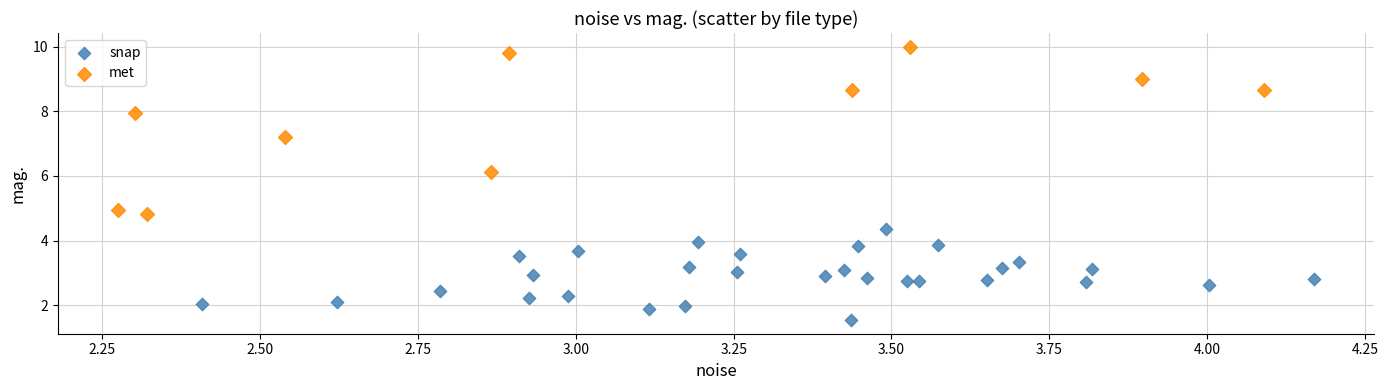

Which series reaches the minimum Y coordinate?

snap